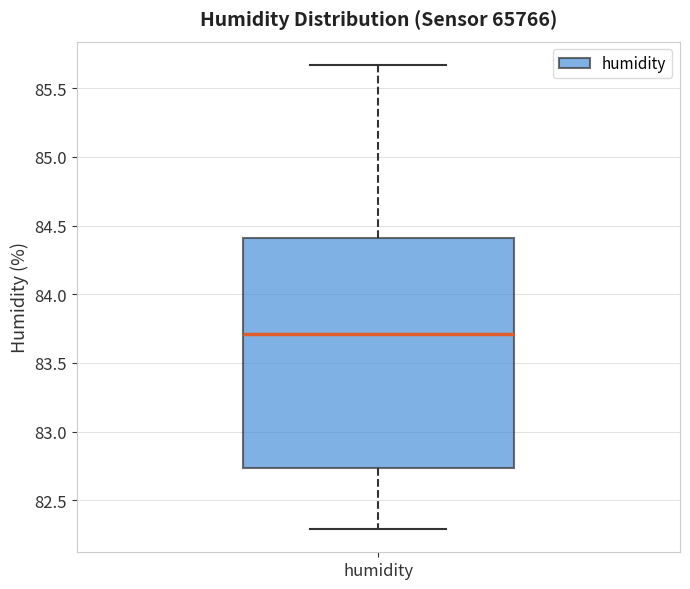

Read this box plot against the y-axis: the position of the median line, the range covered by the box, and the ends of both whiskers. The values are not printed on the chart, so give them approximately, as read against the axis.

median 83.70, box 82.75 to 84.40, whiskers 82.30 to 85.65